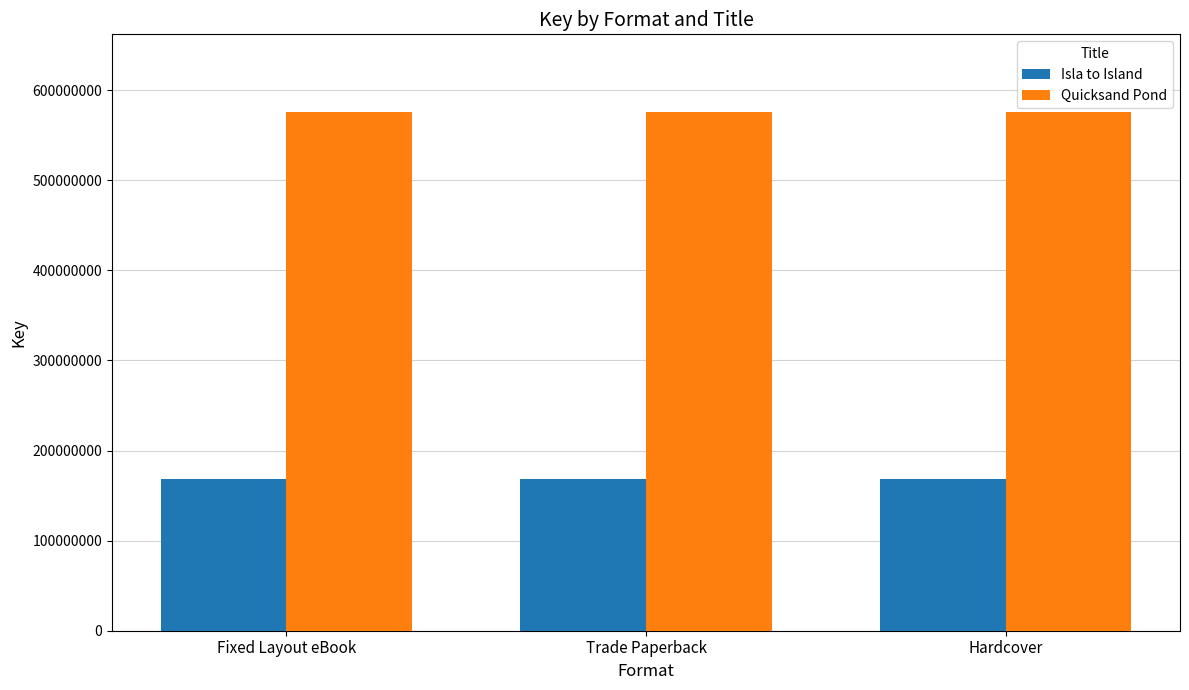

What position from the left is Hardcover?

3